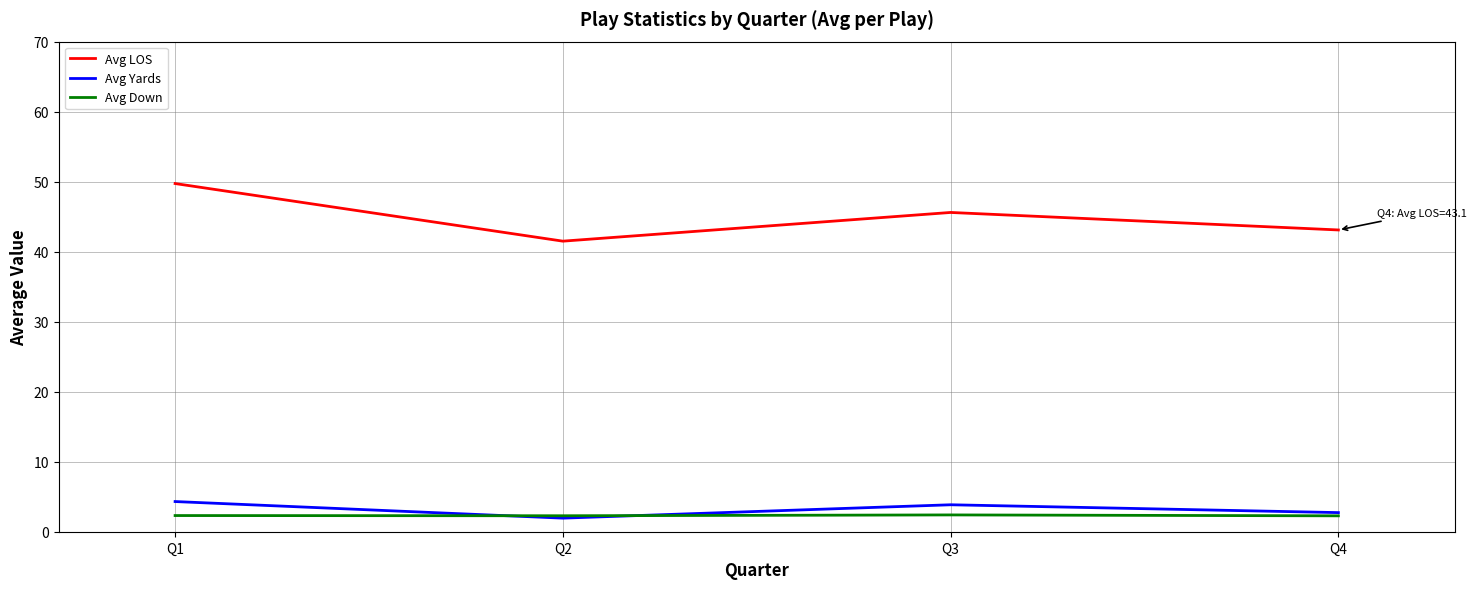

What is the difference between the second highest and second lowest values in the Avg LOS series?

2.5